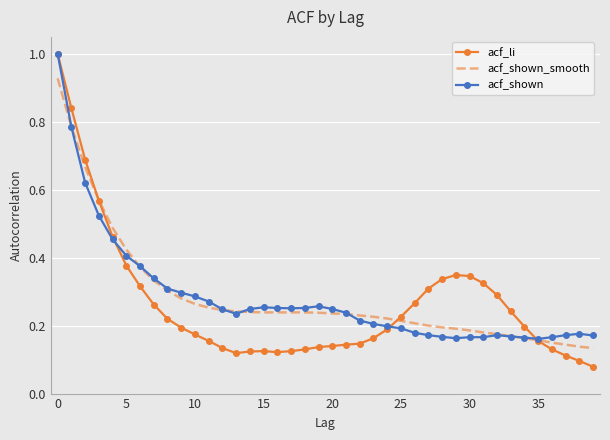

What is the maximum value for acf_li?

1.0